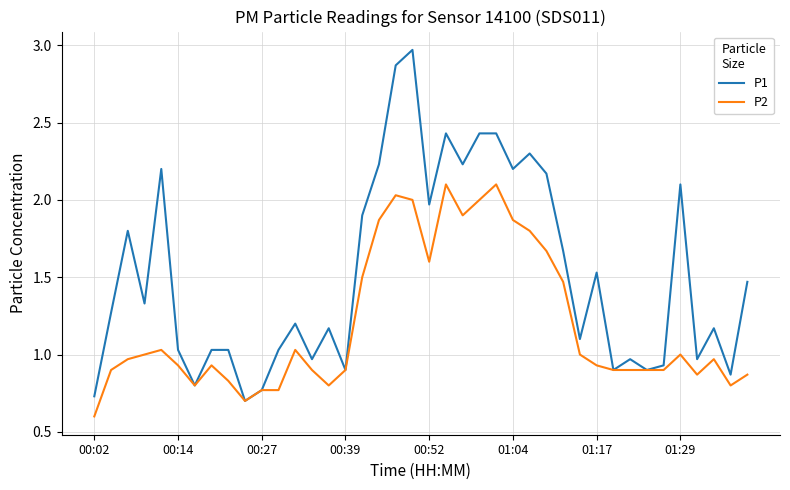

What is the highest value of the P2 series?

2.1